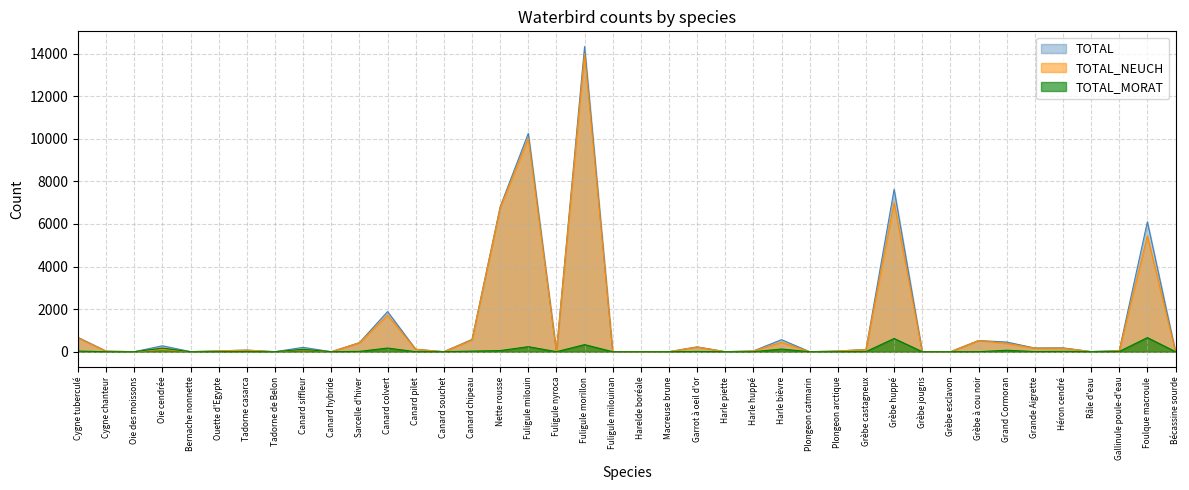

Which series has the widest spread of values?

TOTAL